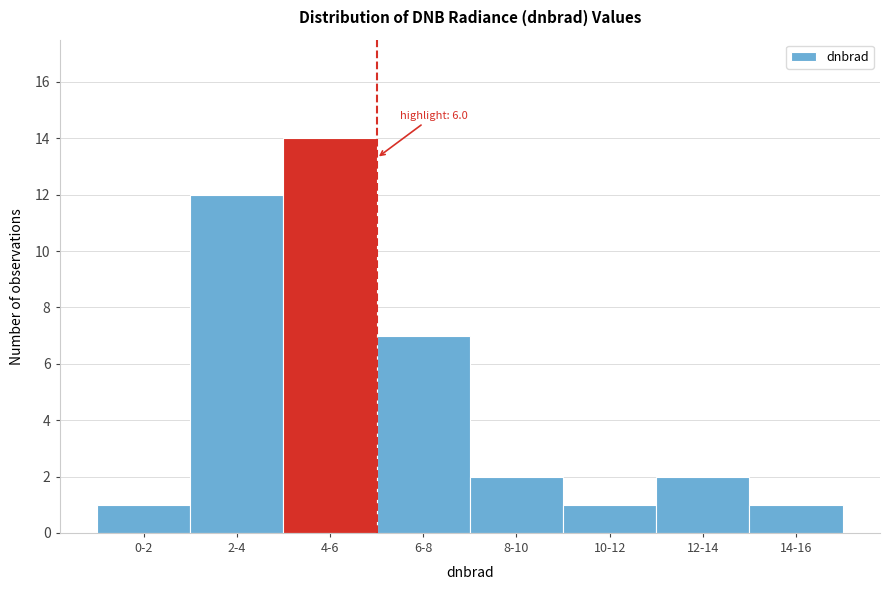

Reading left to right, transcribe all the data shown in this chart.

0-2=1	2-4=12	4-6=14	6-8=7	8-10=2	10-12=1	12-14=2	14-16=1